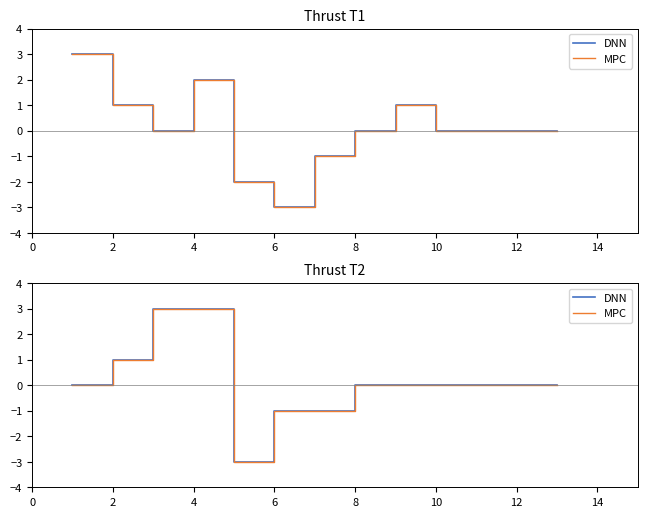

Reading left to right, extract all data points from this chart.

DNN: 0	1	3	3	-3	-1	-1	0	0	0	0	0	0
MPC: 0	1	3	3	-3	-1	-1	0	0	0	0	0	0